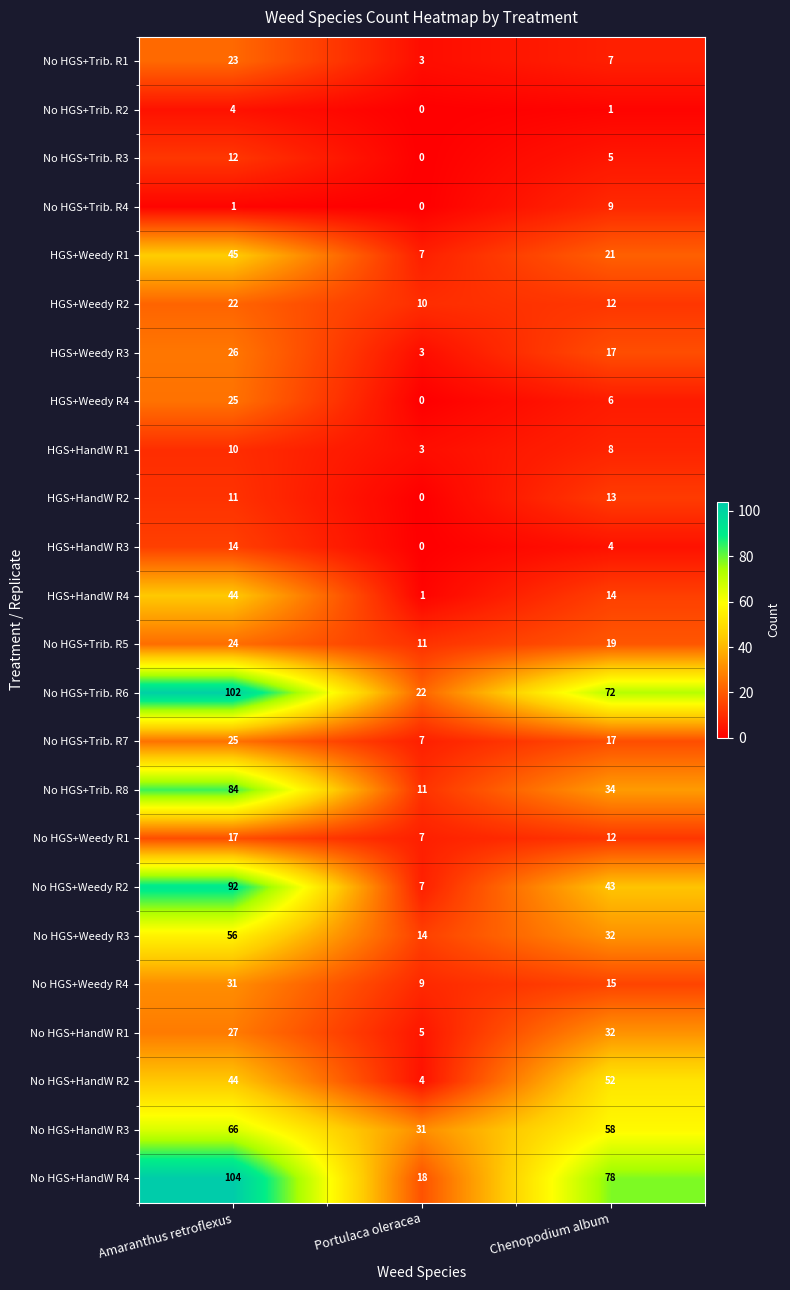

List the labels in order of HGS+HandW R3 value, smallest first.

Portulaca oleracea, Chenopodium album, Amaranthus retroflexus